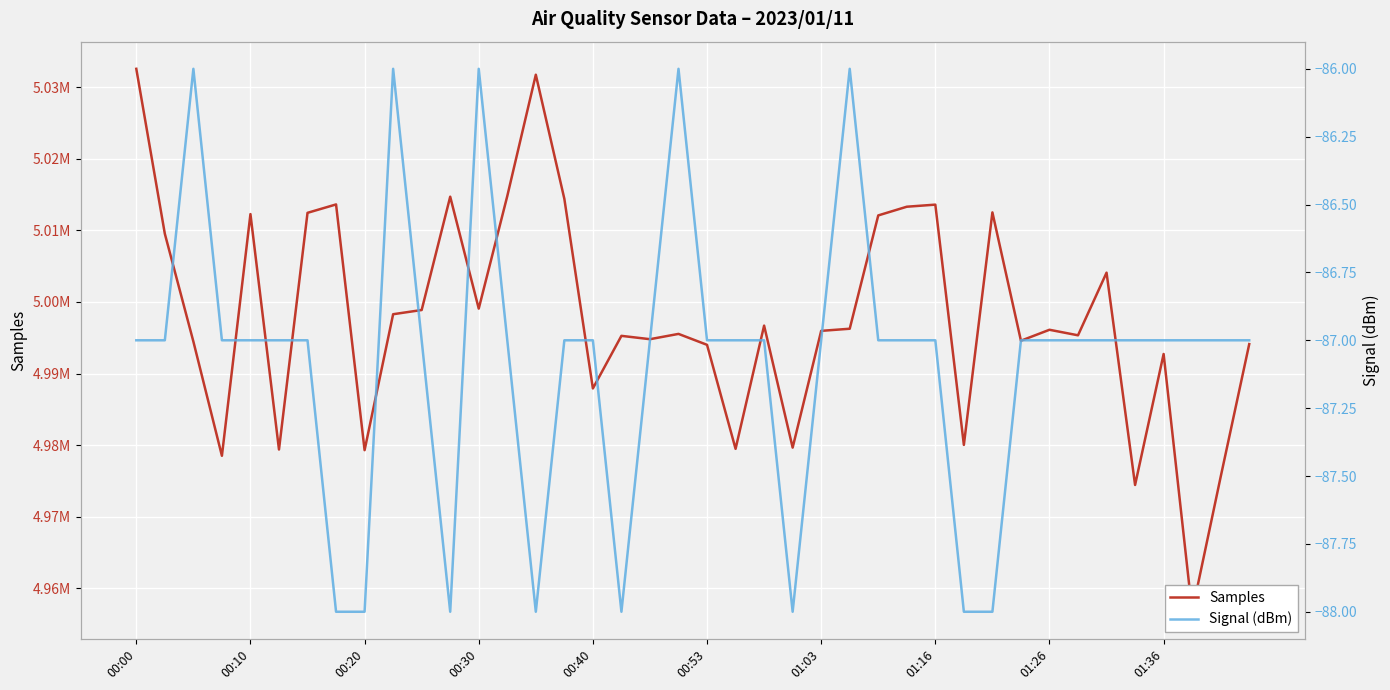

What are all the series names shown in the legend?

Samples, Signal (dBm)